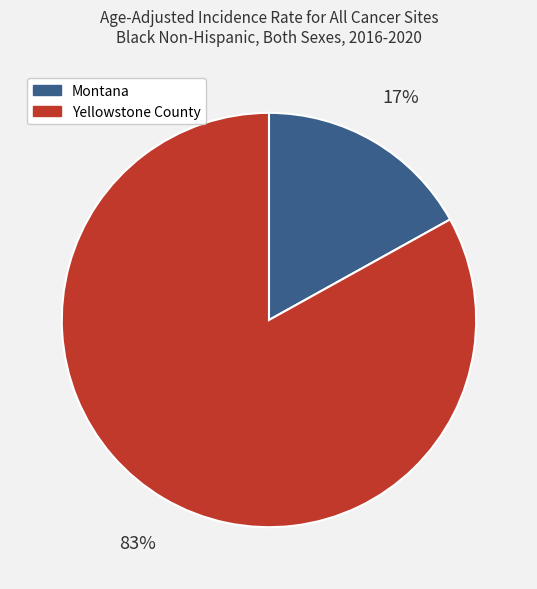

Which category has the biggest portion of the pie?

Yellowstone County